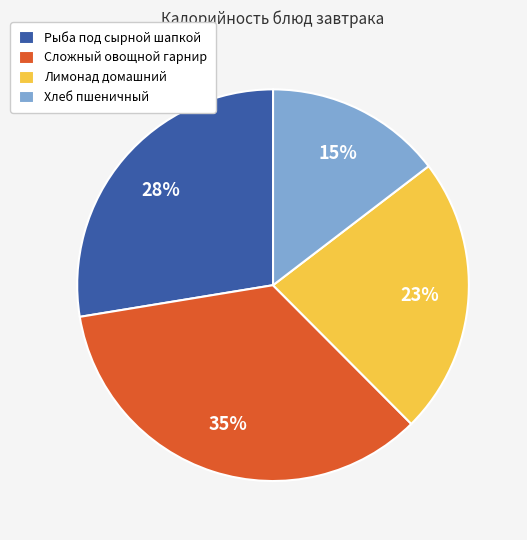

Combined, do Рыба под сырной шапкой and Лимонад домашний account for over 50%?

Yes